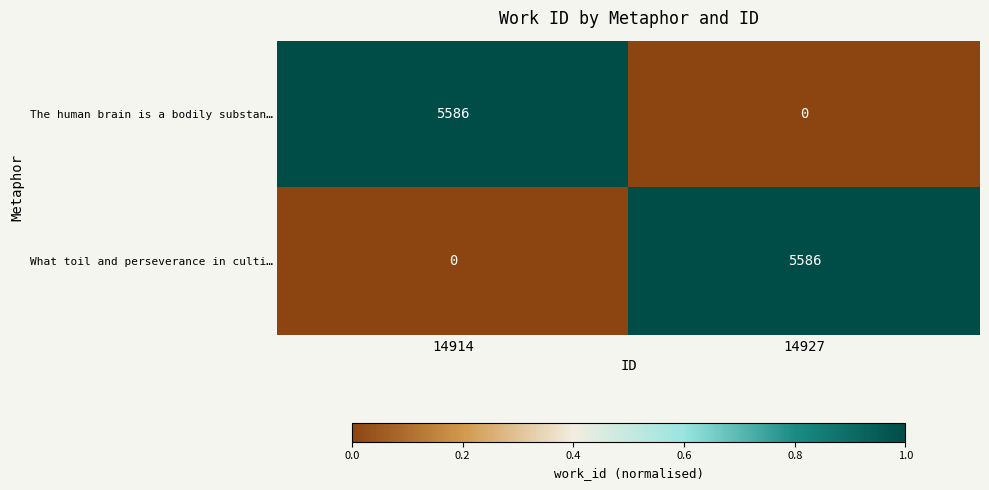

Is the value of The human brain is a bodily substan… at 14914 greater than the value of What toil and perseverance in culti… at 14914?

Yes